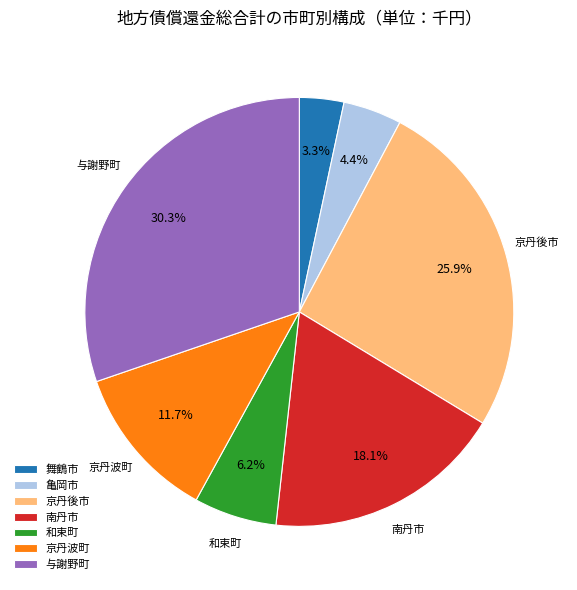

True or false: 京丹波町 accounts for 12% of the total.

True